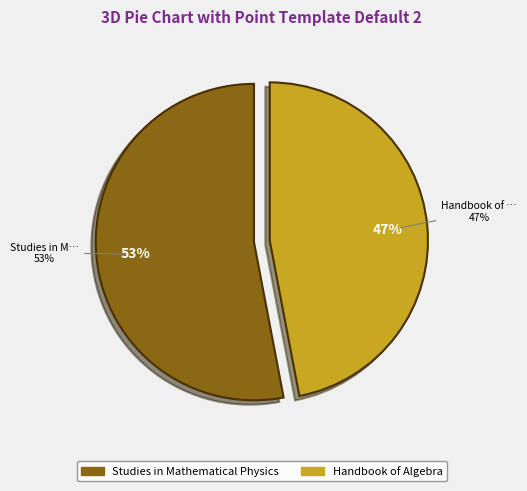

How many slices are in this pie chart?

2